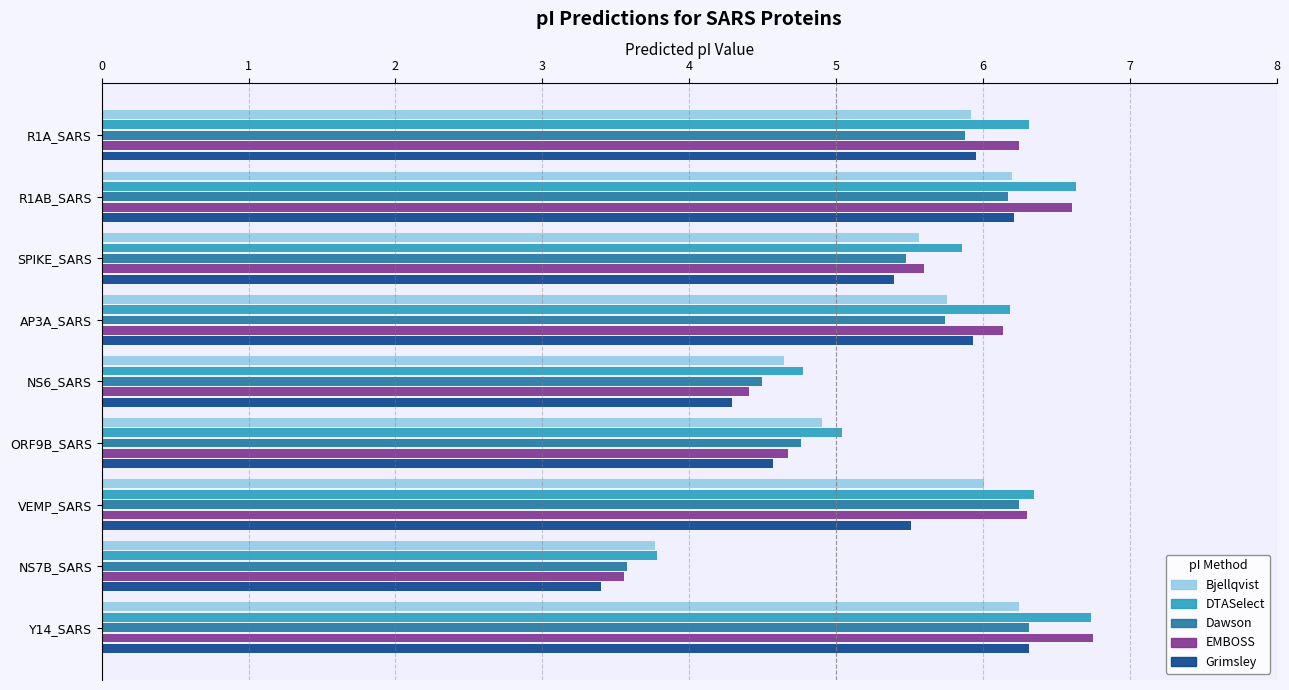

Which series has the widest spread of values?

EMBOSS